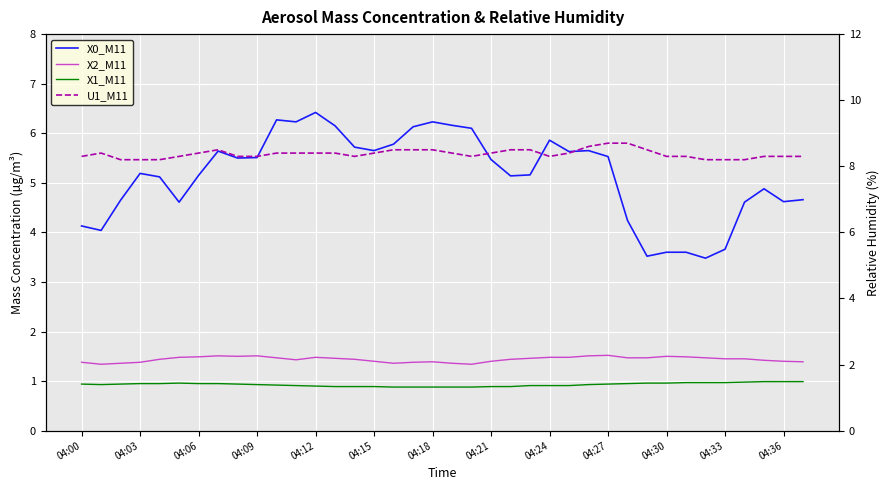

True or false: X2_M11 and X1_M11 cross at least once.

False